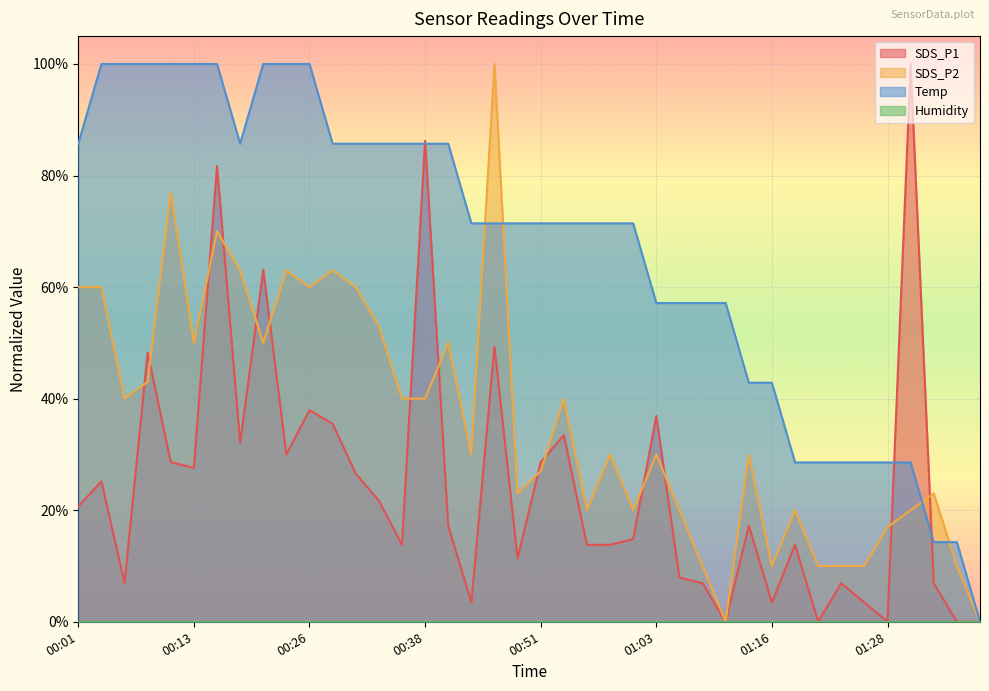

Is it true that Temp equals 0.2 at 00:31?

False